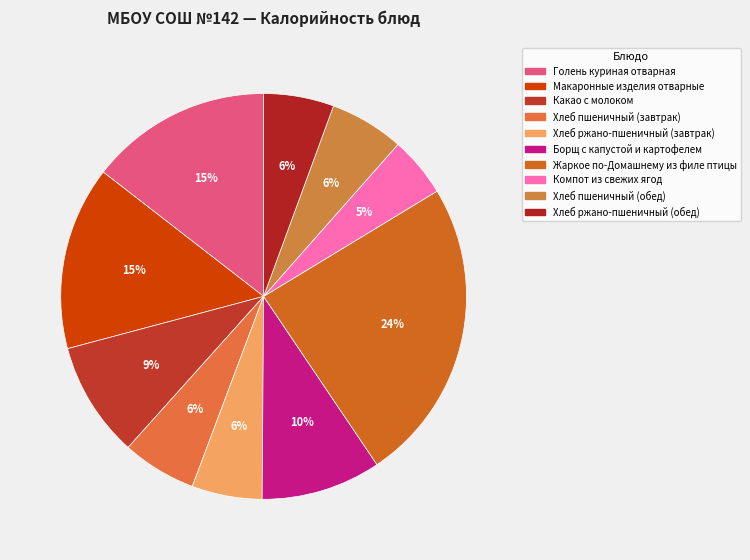

Which slice is the smallest?

Компот из свежих ягод